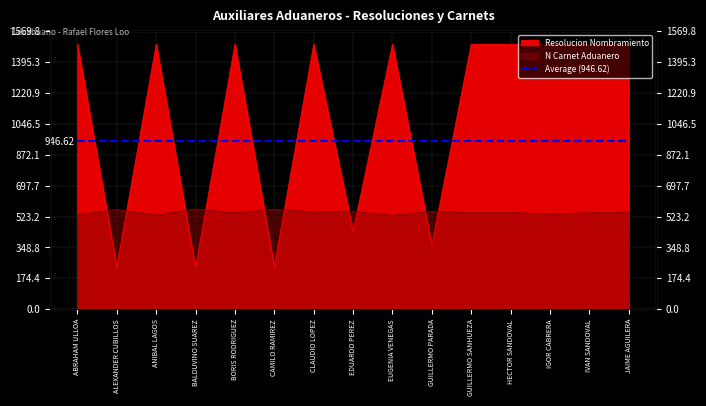

At which category does the chart reach its peak across all series?

ABRAHAM ULLOA